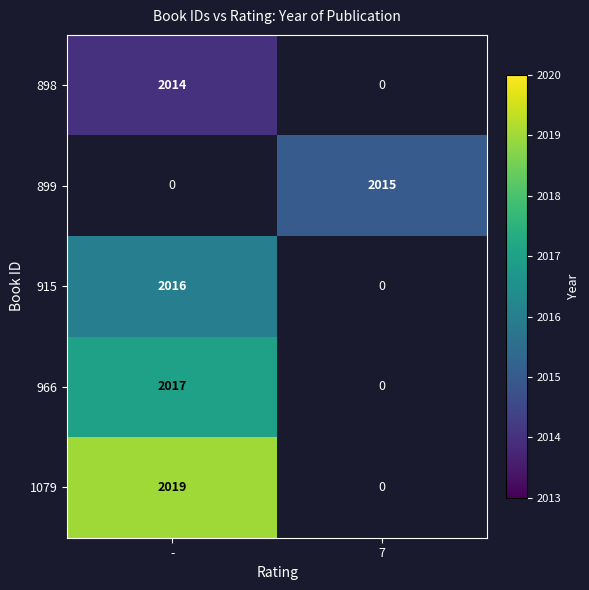

Is it true that 915 equals 2952 at -?

False